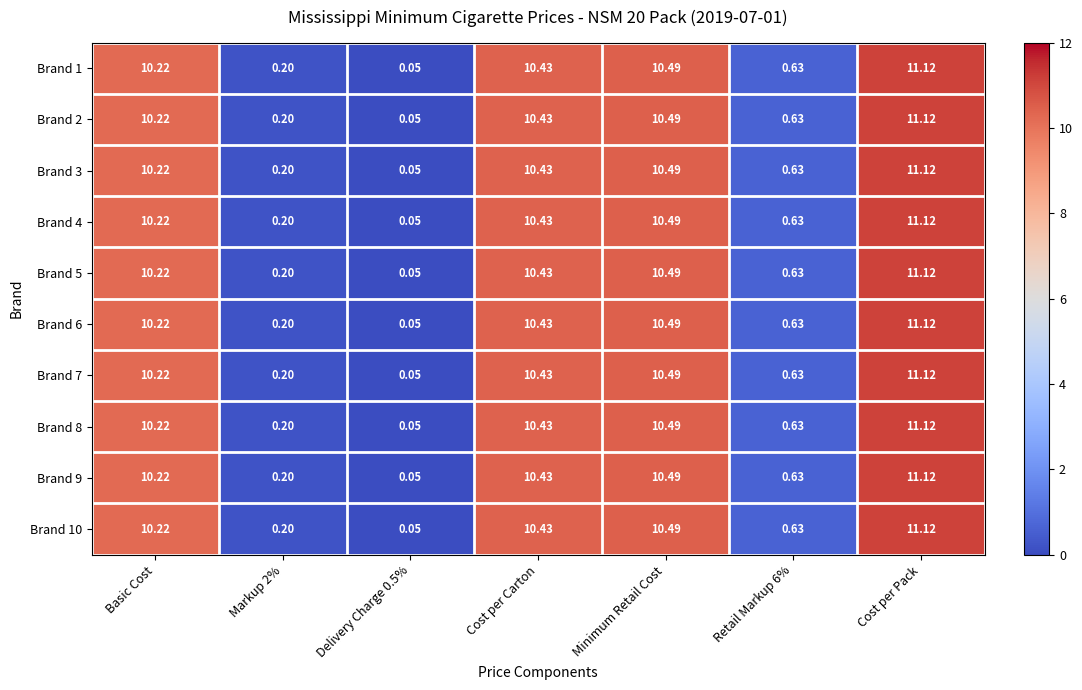

Where does the Brand 4 series first go above 10?

Basic Cost